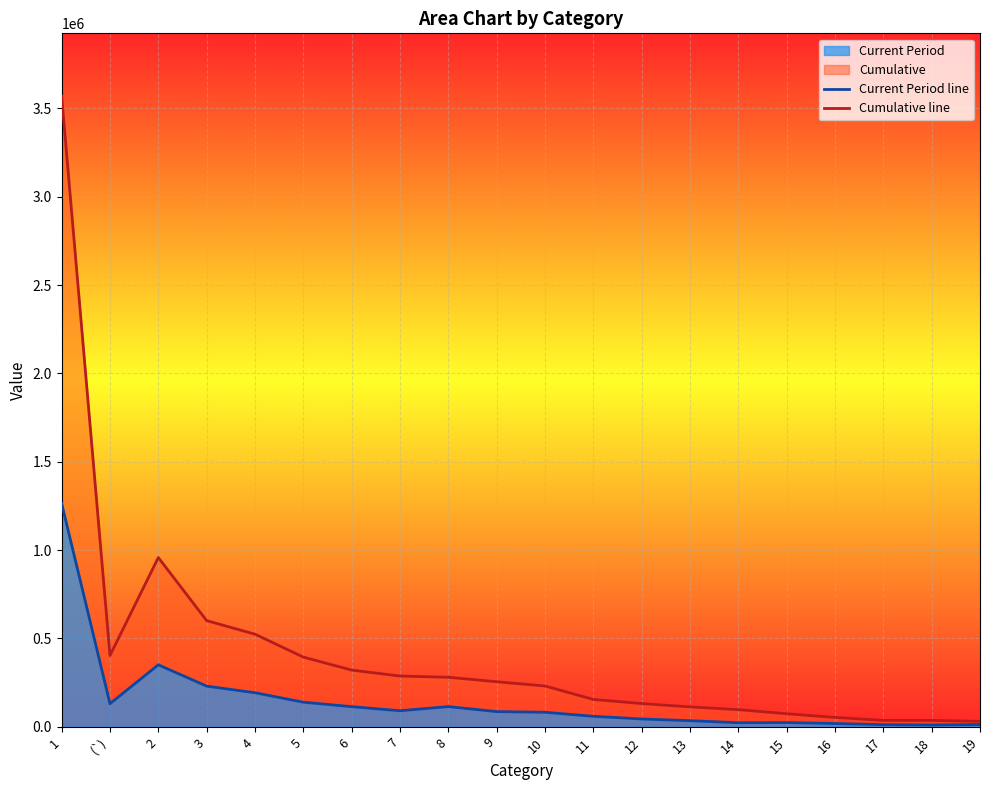

True or false: Current Period line and Cumulative line cross at least once.

False